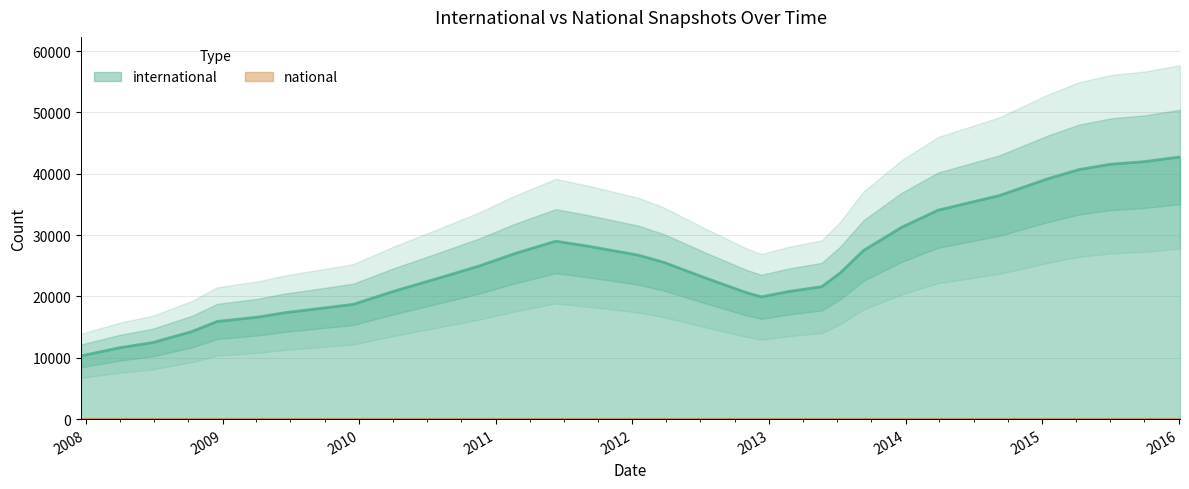

The chart shows a value of 20794.0 at 2013-02-20. True or false?

True